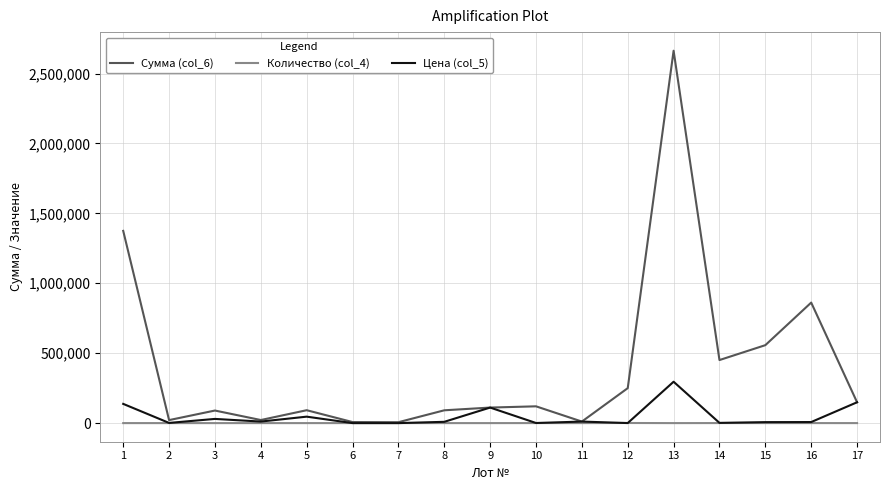

What is the spread (max minus min) of values at 1?

1374690.0